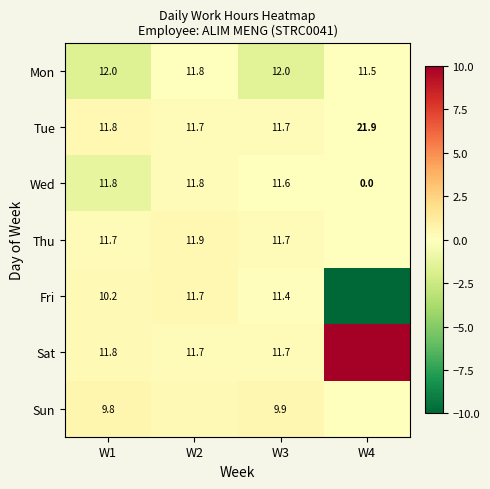

Is the value of Sat at W2 greater than the value of Fri at W3?

Yes